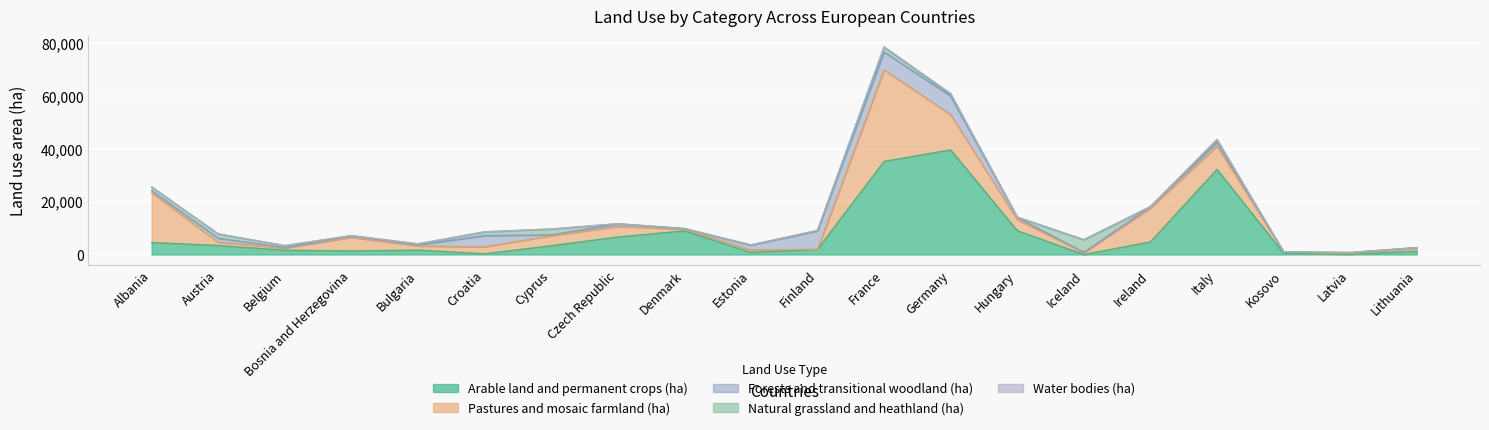

What is the total value across all series at Ireland?

18135